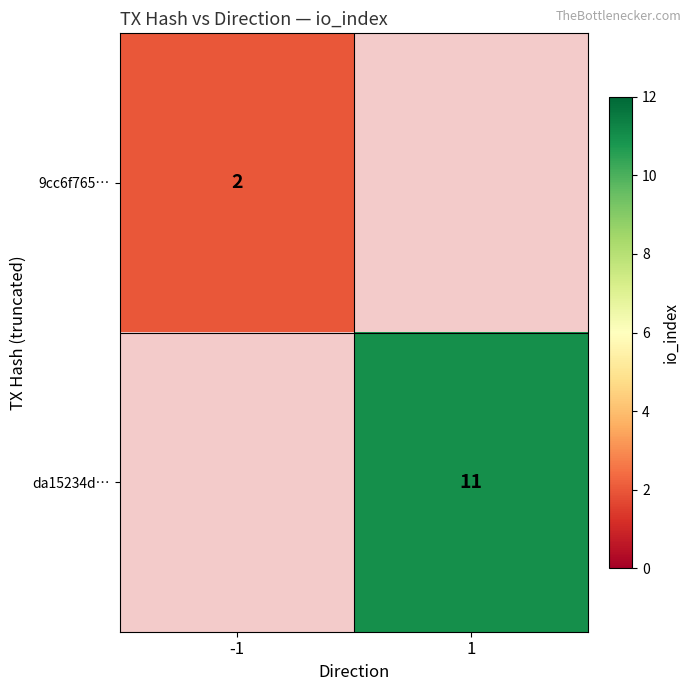

The 9cc6f765… series shows 2 at -1. True or false?

True